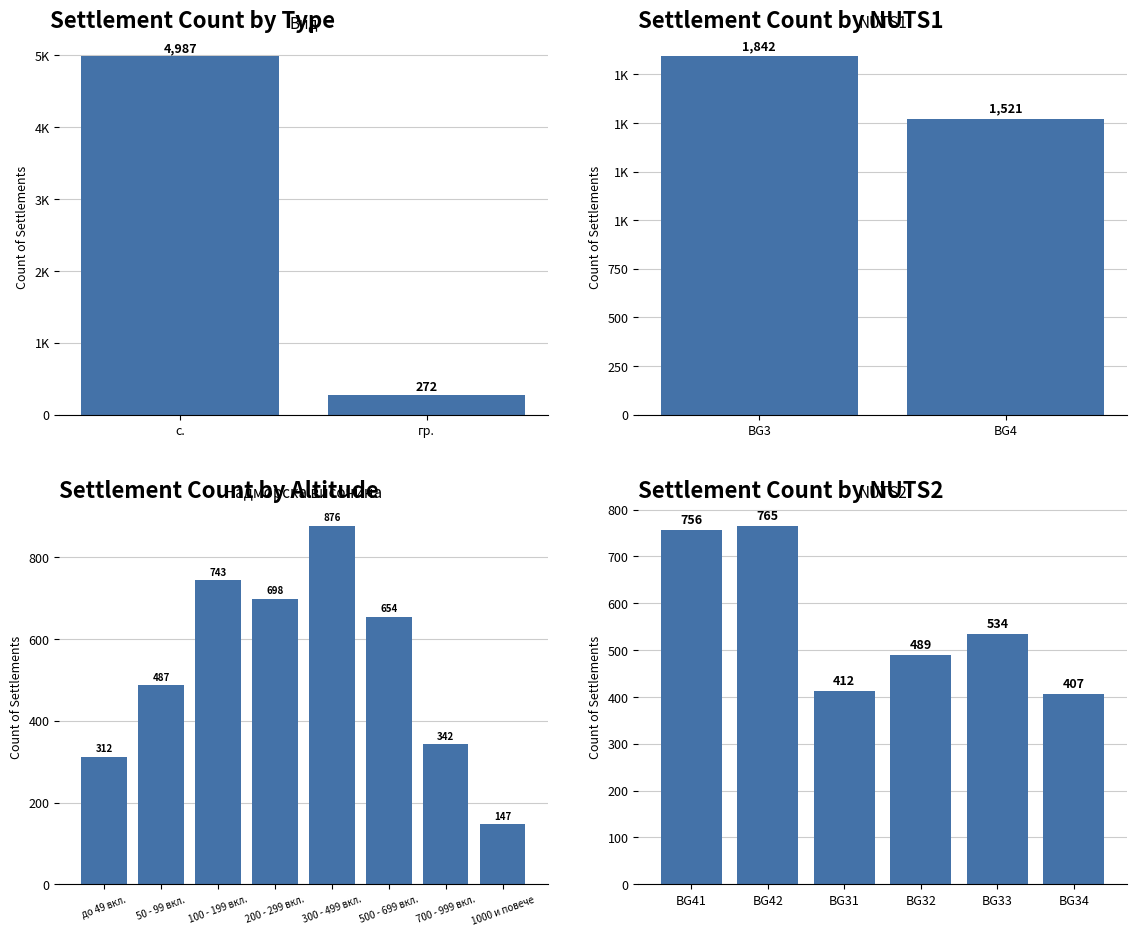

What is the value of the 5th bar from the left?

534